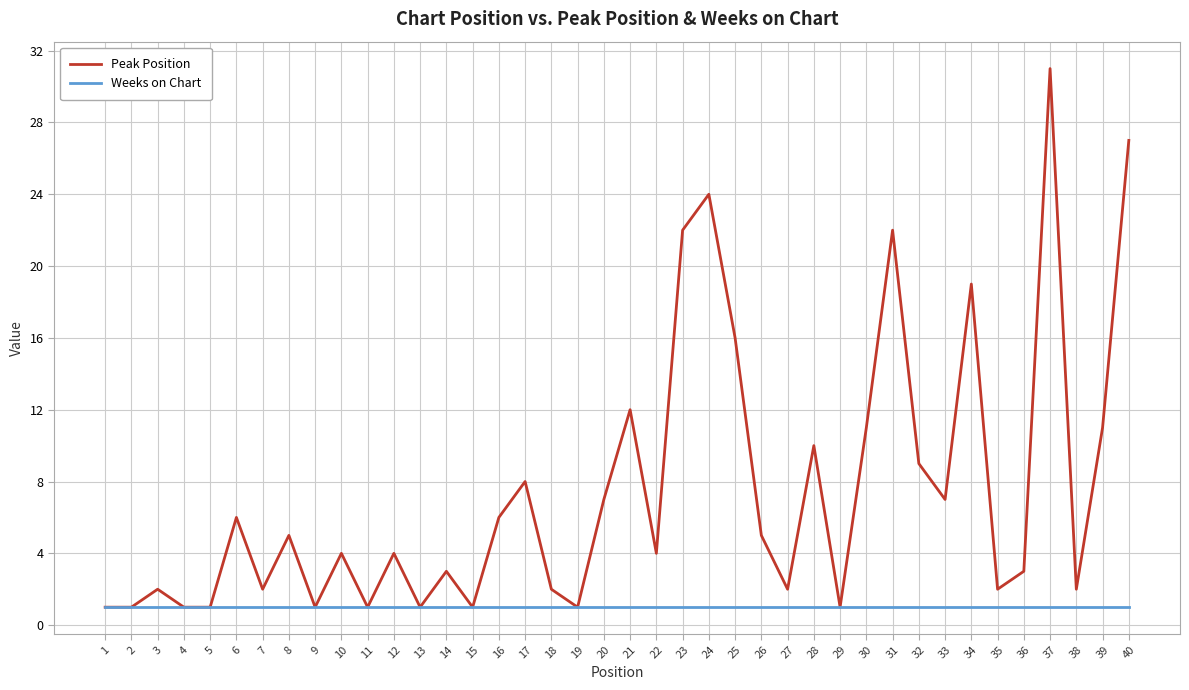

What is the greatest value displayed?

31